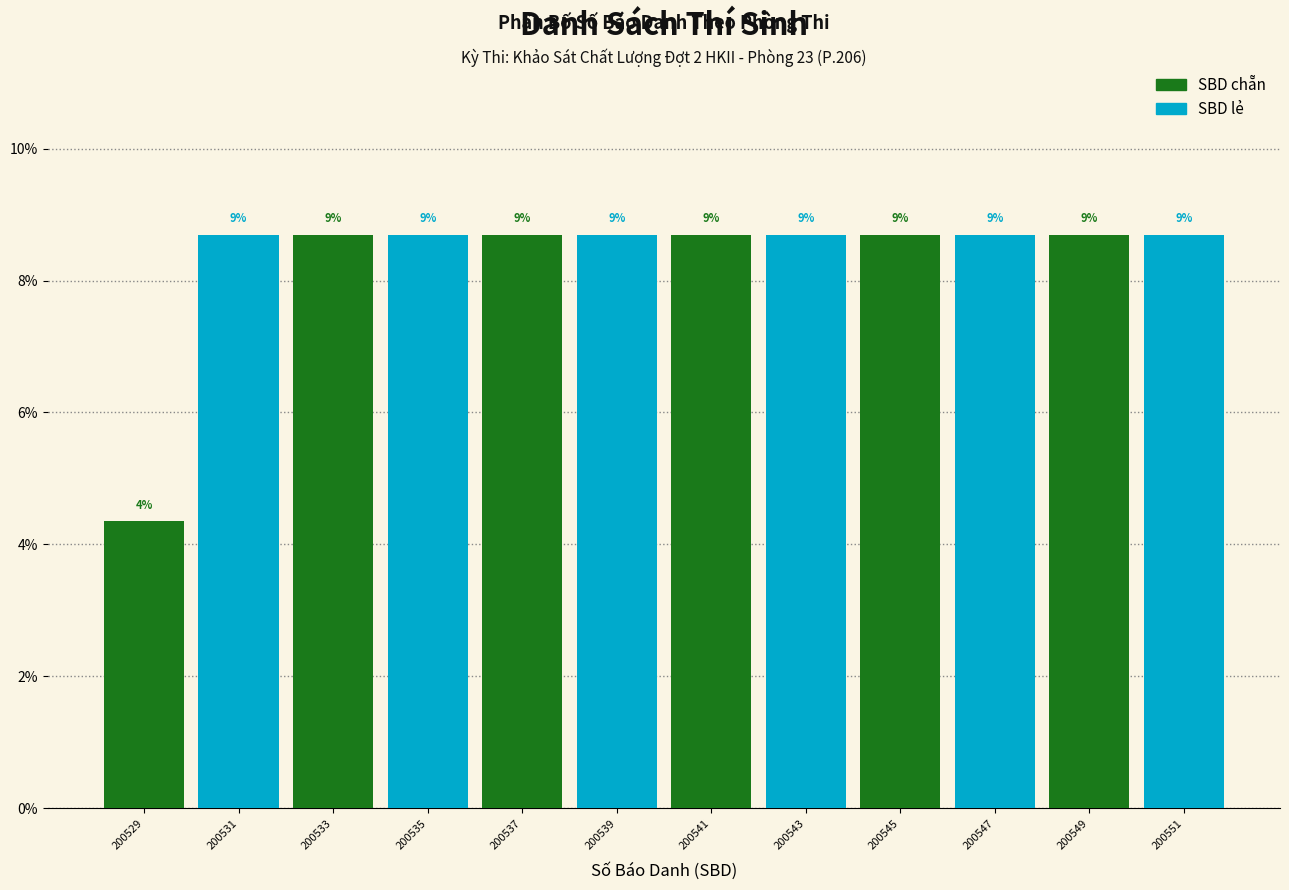

Does the chart contain any negative values?

No